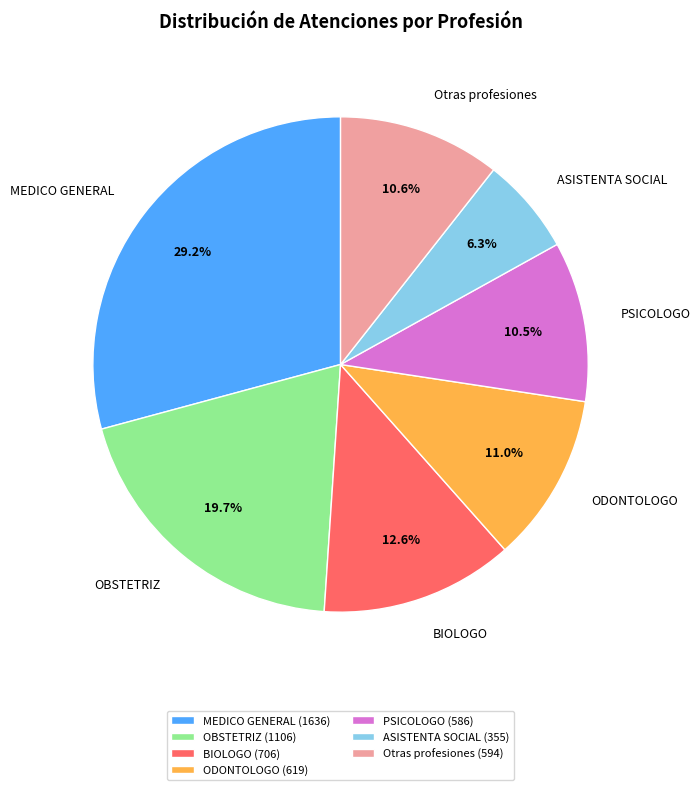

How many segments does this pie chart have?

7